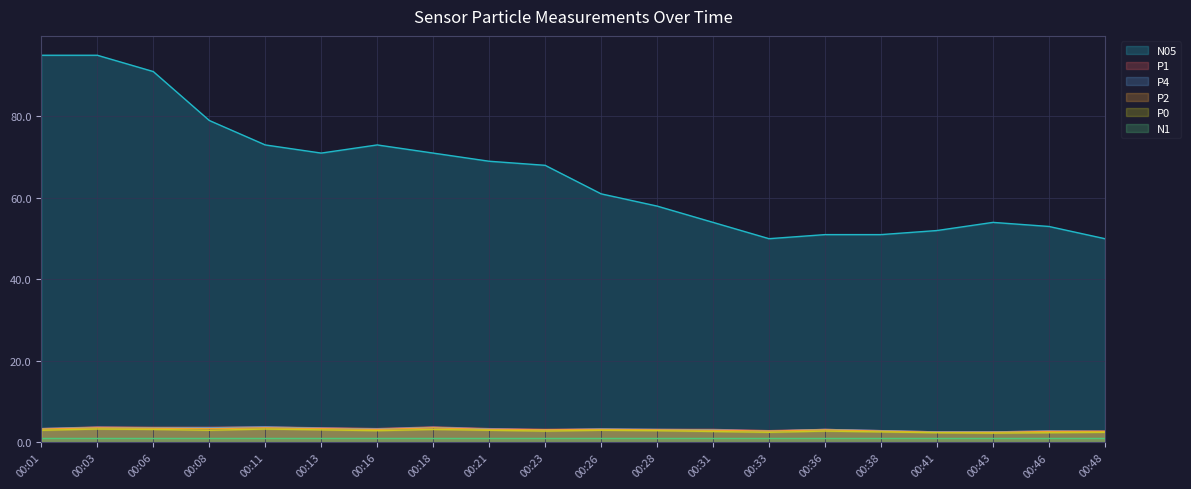

What is the difference between the P0 values at 00:31 and 00:06?

0.5